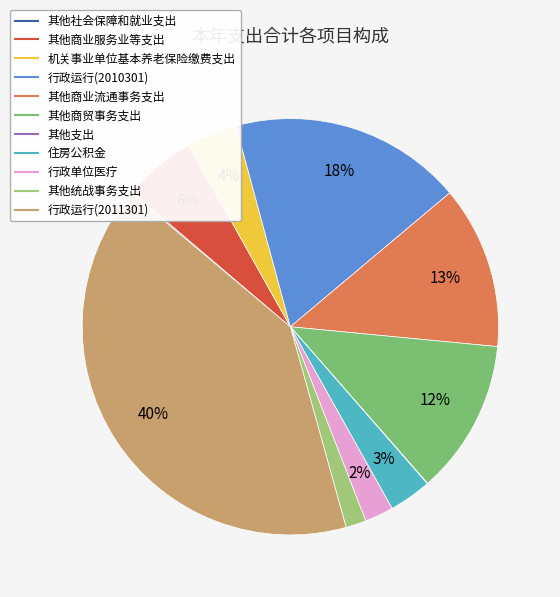

How many slices are in this pie chart?

11